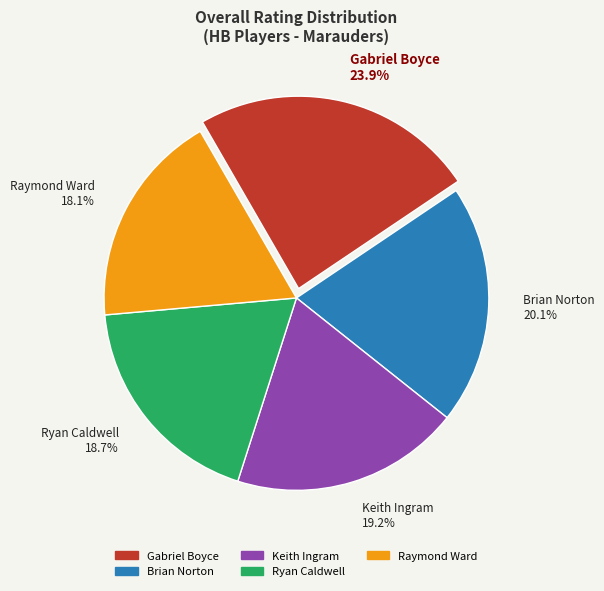

What is the largest slice in the pie chart?

Gabriel Boyce